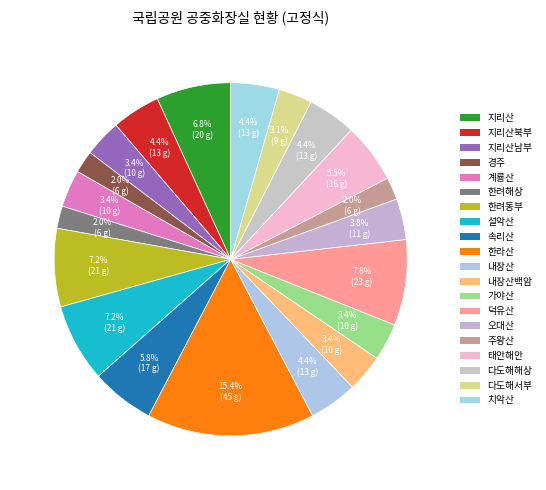

Count the number of slices in the pie.

20